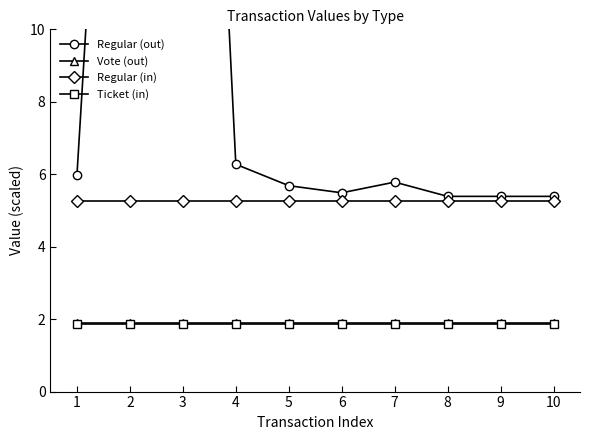

Reading left to right, list all the values displayed in this chart.

Regular (out): 1=6.0	2=30.0	3=35.9	4=6.3	5=5.7	6=5.5	7=5.8	8=5.4	9=5.4	10=5.4
Vote (out): 1=1.9	2=1.9	3=1.9	4=1.9	5=1.9	6=1.9	7=1.9	8=1.9	9=1.9	10=1.9
Regular (in): 1=5.3	2=5.3	3=5.3	4=5.3	5=5.3	6=5.3	7=5.3	8=5.3	9=5.3	10=5.3
Ticket (in): 1=1.9	2=1.9	3=1.9	4=1.9	5=1.9	6=1.9	7=1.9	8=1.9	9=1.9	10=1.9